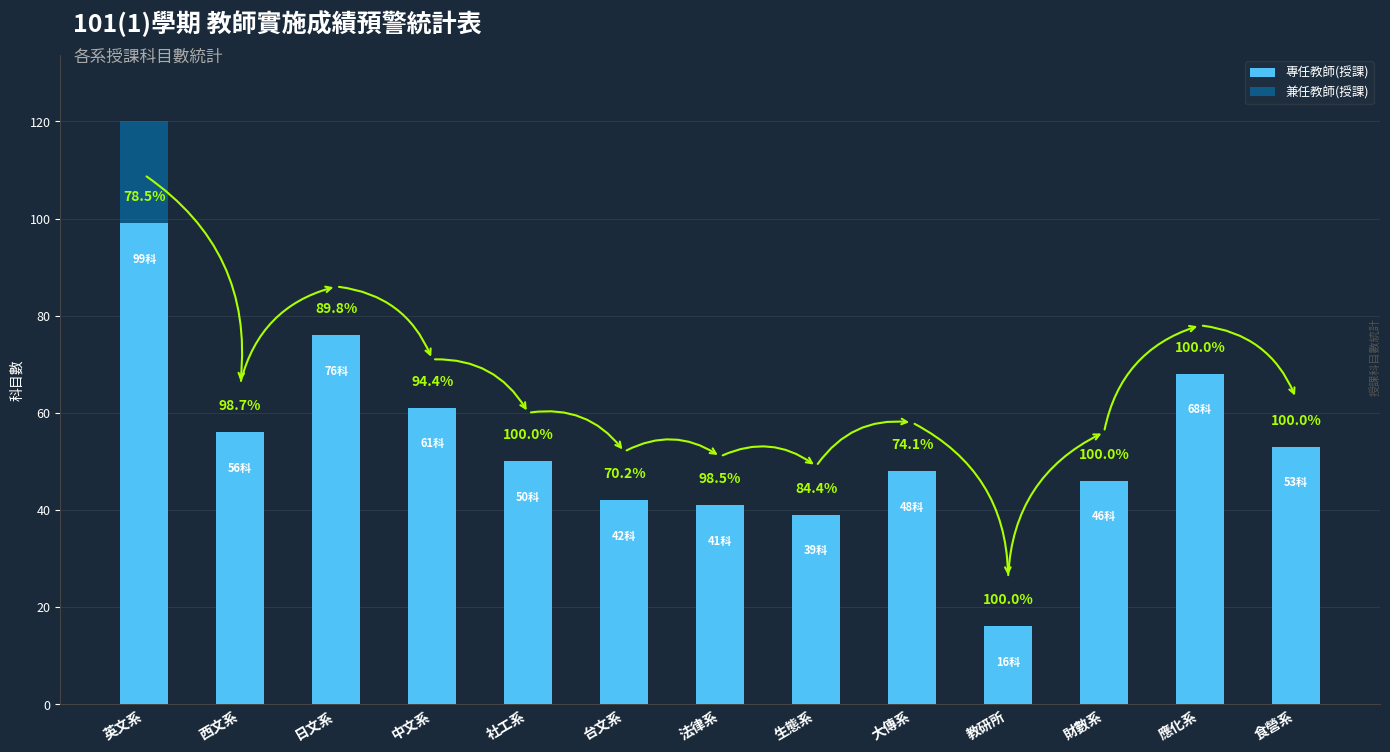

The 兼任教師(授課) series shows 10 at 大傳系. True or false?

True